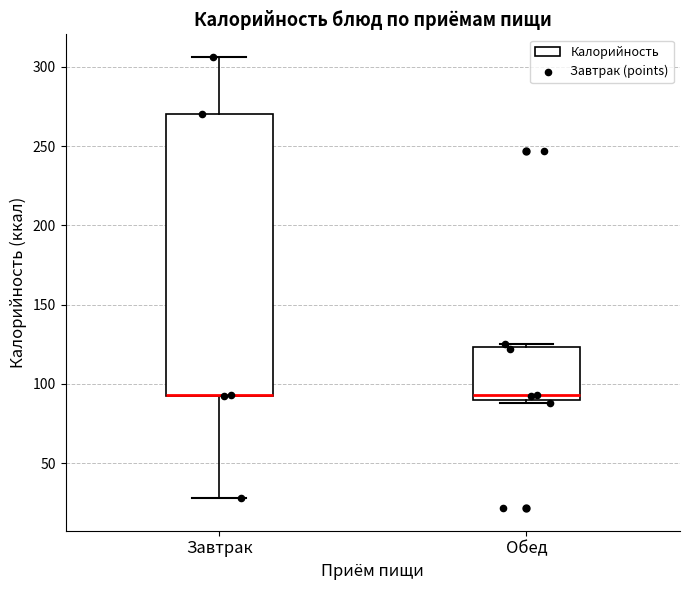

Where is the upper edge of the box for Обед on the y-axis? The values are not printed on the chart, so give them approximately, as read against the axis.

125